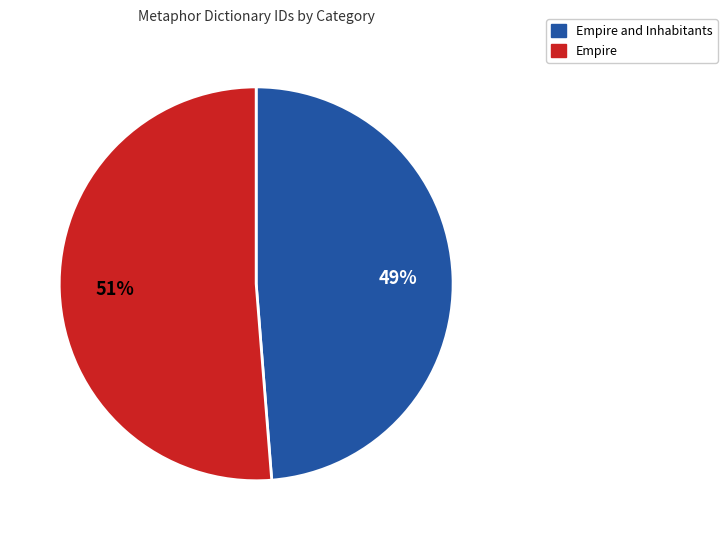

Rank the categories by value from lowest to highest.

Empire and Inhabitants, Empire